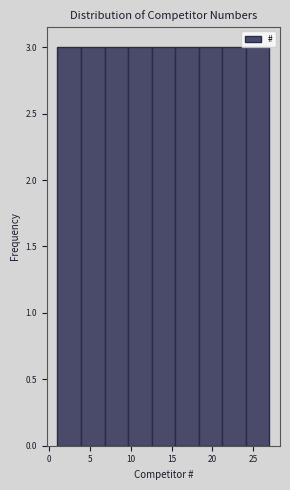

Reading left to right, transcribe this chart: for each bar, give the range it covers on the x-axis and its height. Neither the bar edges nor the heights are printed on the chart, so give them approximately, as read against the axes.

1.0 to 4.0: 3
4.0 to 7.0: 3
7.0 to 9.5: 3
9.5 to 12.5: 3
12.5 to 15.5: 3
15.5 to 18.5: 3
18.5 to 21.0: 3
21.0 to 24.0: 3
24.0 to 27.0: 3